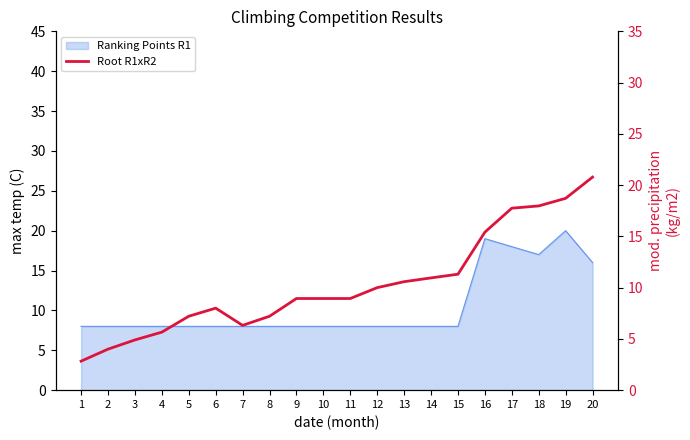

How many data points are less than 8?

7